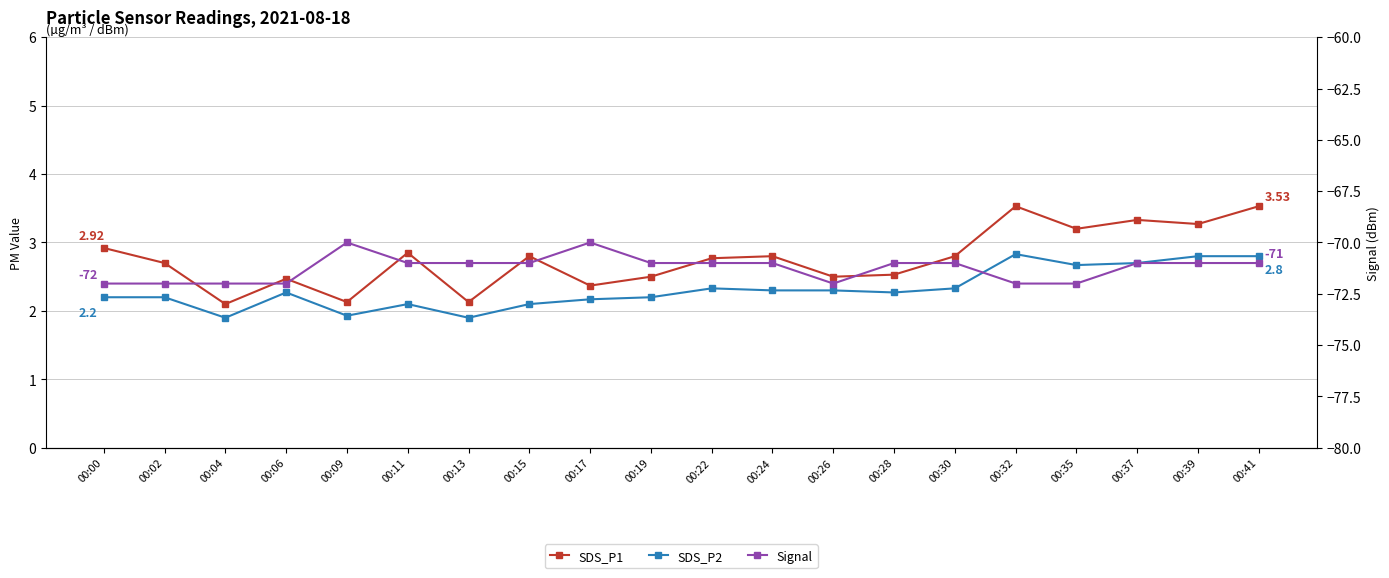

Count the Signal values in the range -72 to -71.

18